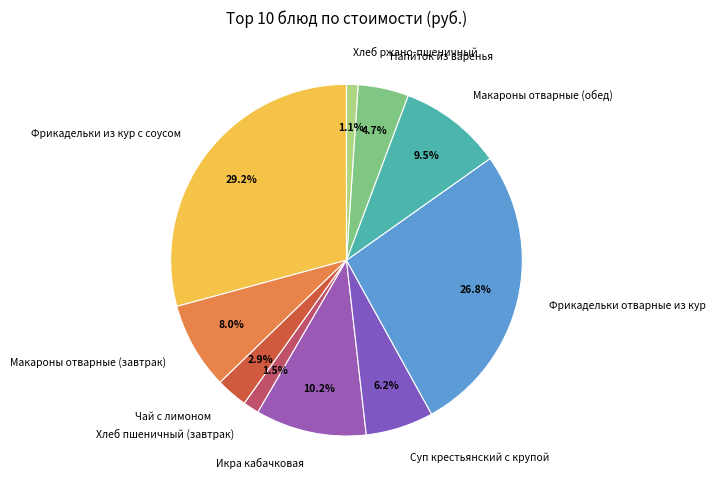

What is the ratio of the value at Напиток из варенья to the value at Фрикадельки отварные из кур?

0.2